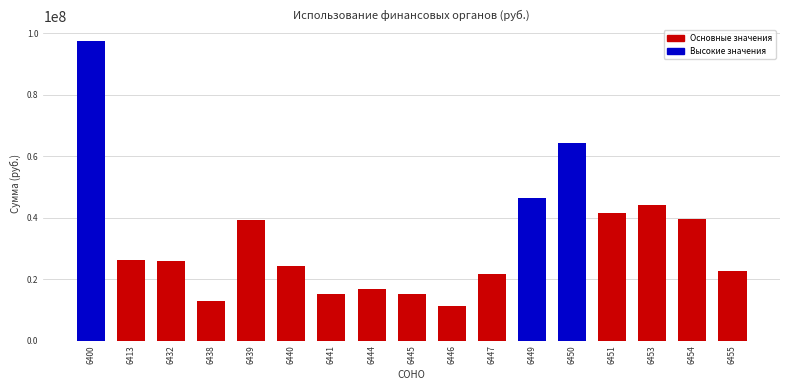

What value does the data have at 6440?

24119500.0